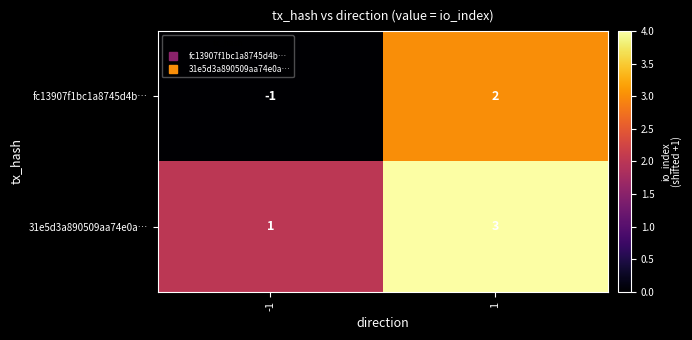

What is the difference between the highest and lowest values at -1?

2